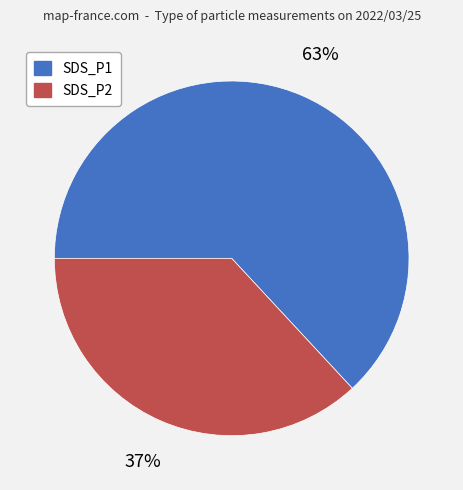

Between SDS_P1 and SDS_P2, which is larger?

SDS_P1